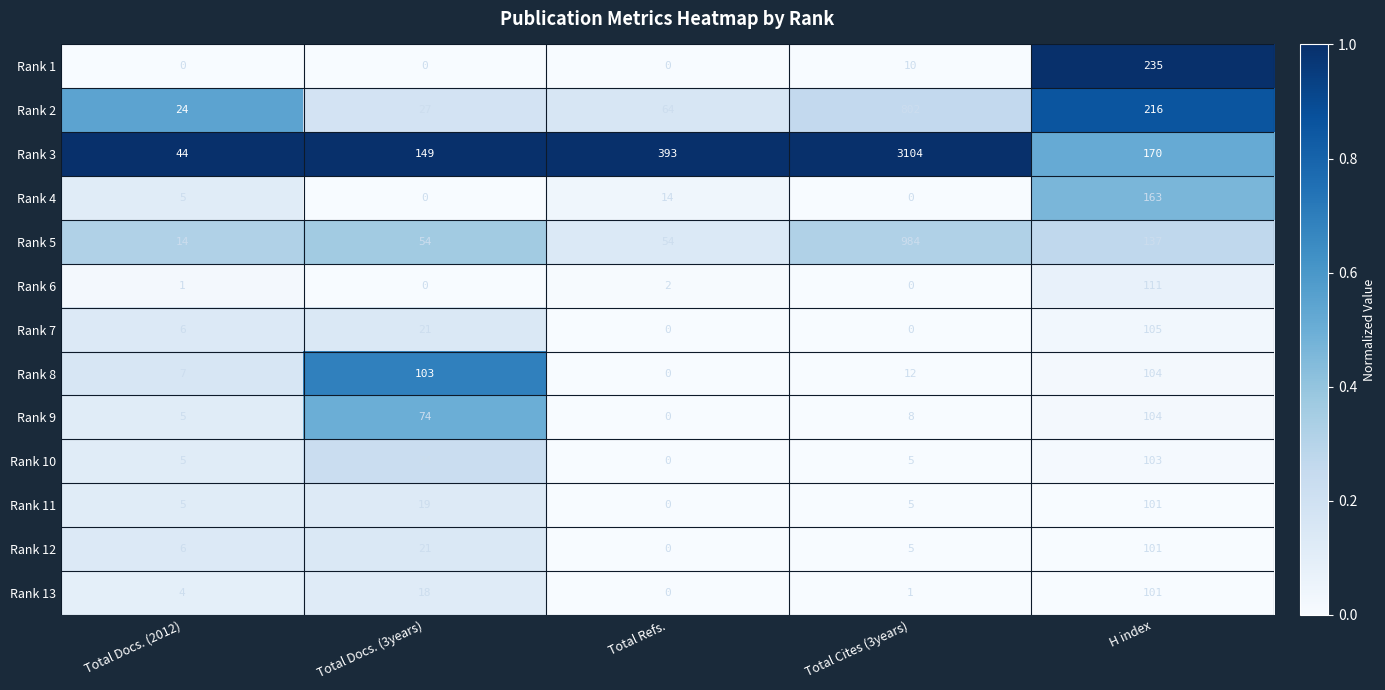

How many data points in Rank 11 are less than 5?

1